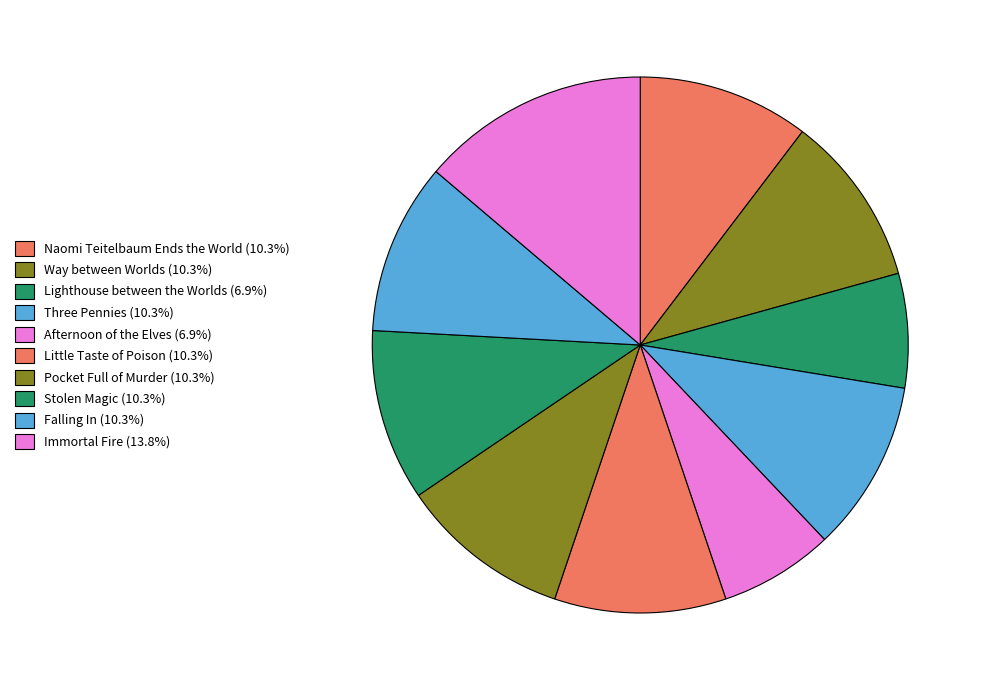

How many segments does this pie chart have?

10